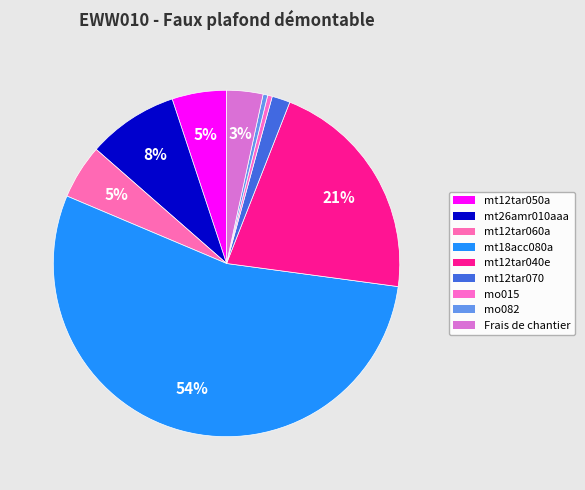

How many slices are in this pie chart?

9